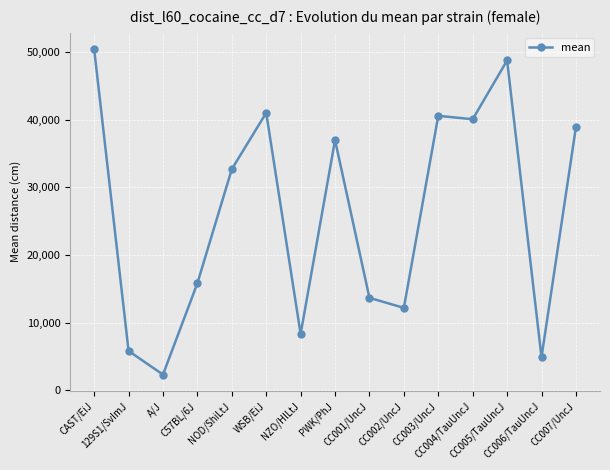

How many points are lower than both their immediate neighbors (excluding endpoints)?

5